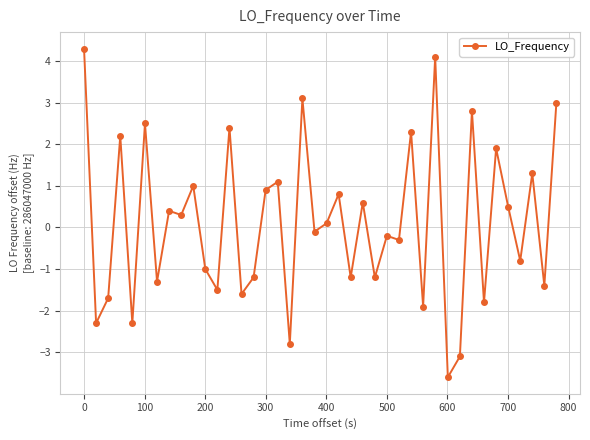

How many values are below 0?

20